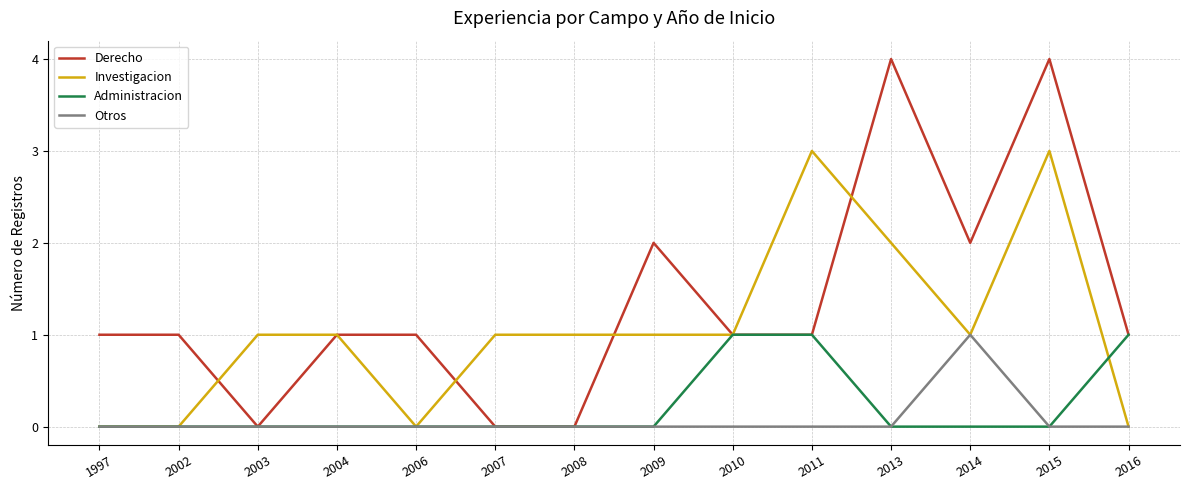

At which category is the sum across all series the highest?

2015